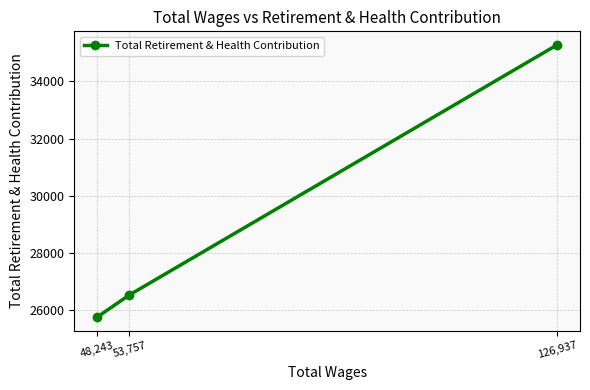

What is the minimum value shown in the chart?

25762